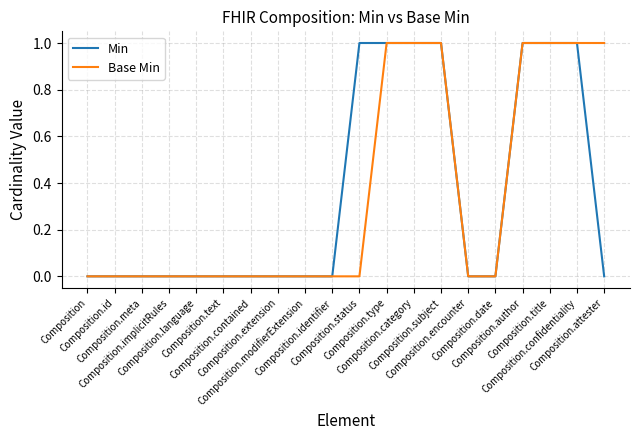

Where is Base Min nearest to the value 0?

Composition